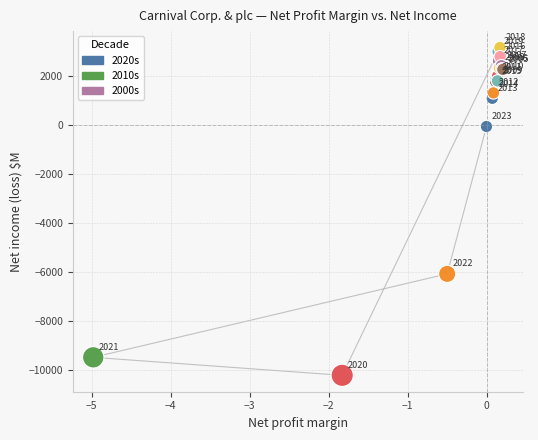

What Y value in the scatter plot is closest to -3542?

-6093